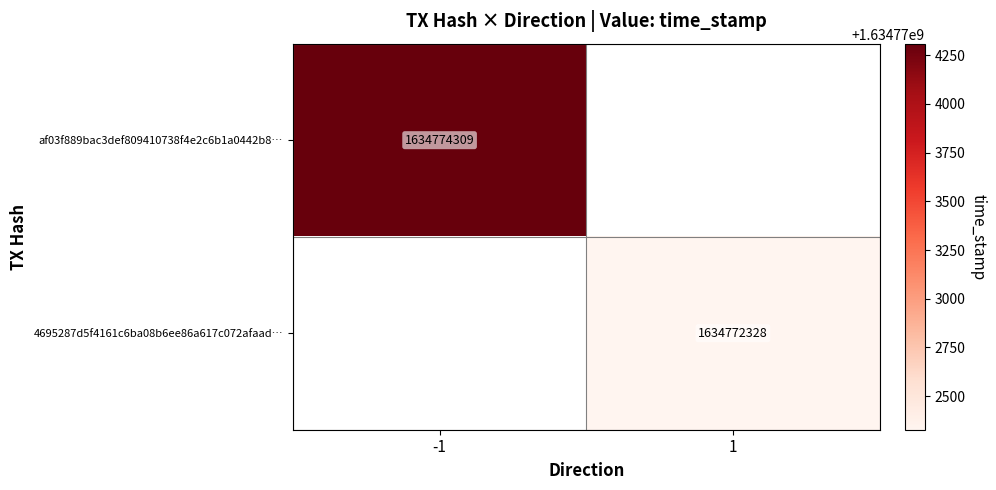

The 4695287d5f4161c6ba08b6ee86a617c072afaad… series shows 926679662.8 at 1. True or false?

False